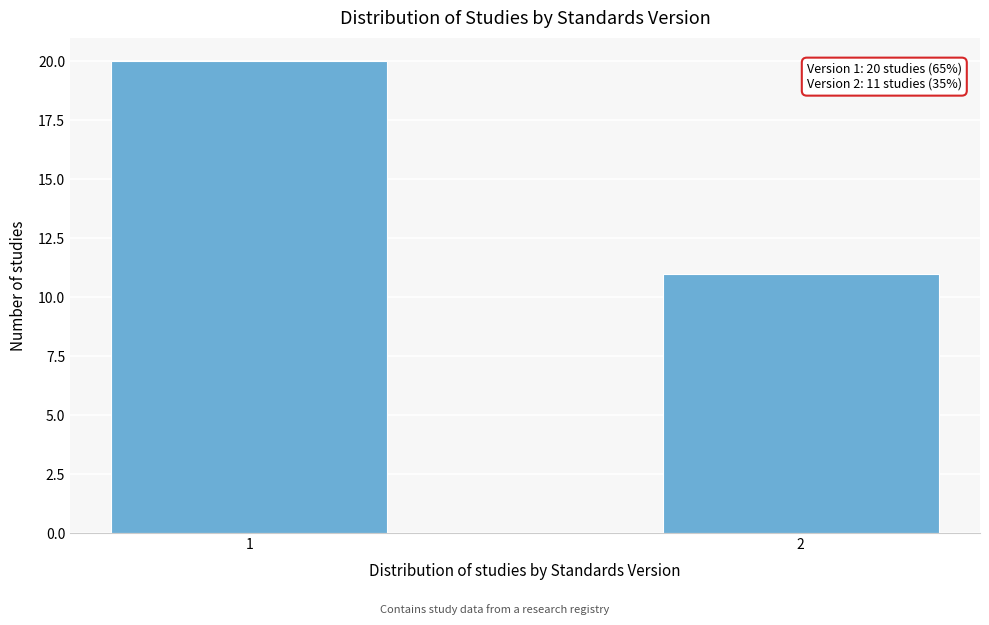

Reading right to left, list all the values displayed in this chart.

11	20